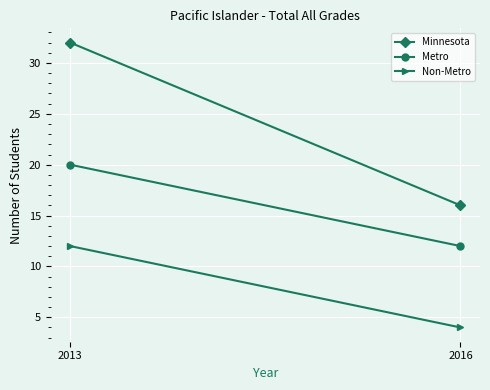

Reading left to right, what are all the values shown in this chart?

Minnesota: 2013=32	2016=16
Metro: 2013=20	2016=12
Non-Metro: 2013=12	2016=4